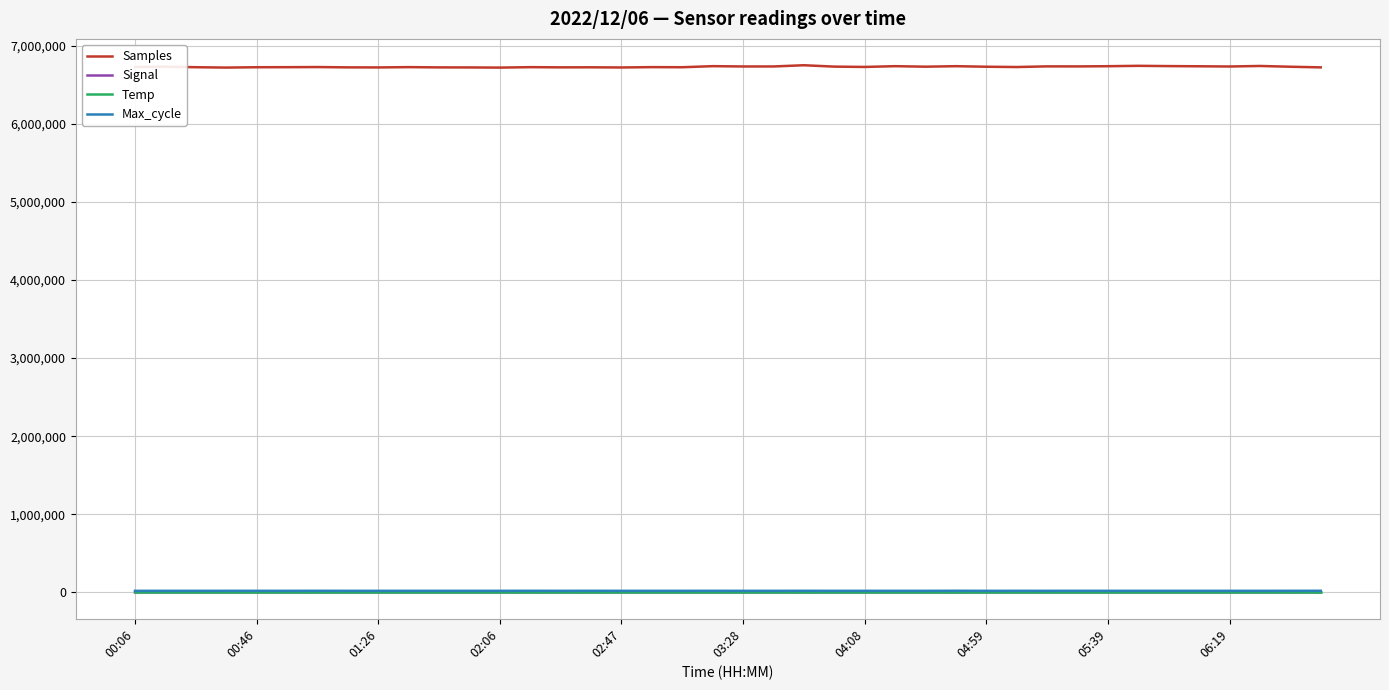

What is the maximum value shown in the chart?

6747730.0